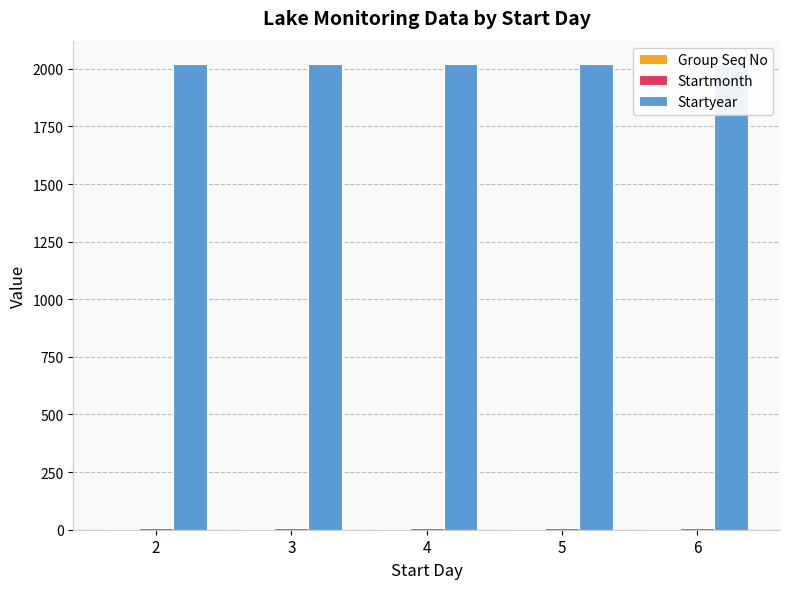

What are all the series names shown in the legend?

Group Seq No, Startmonth, Startyear